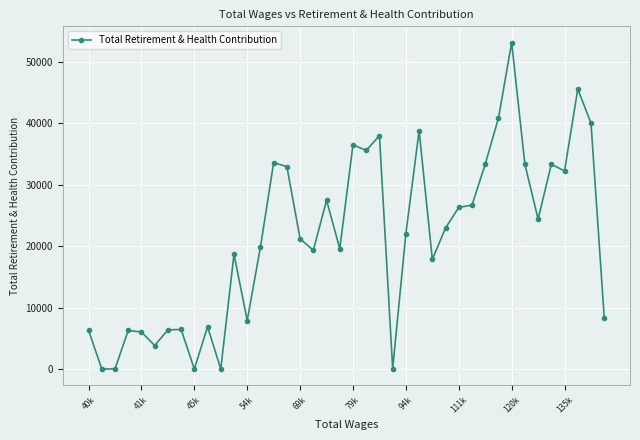

What is the average value?

21297